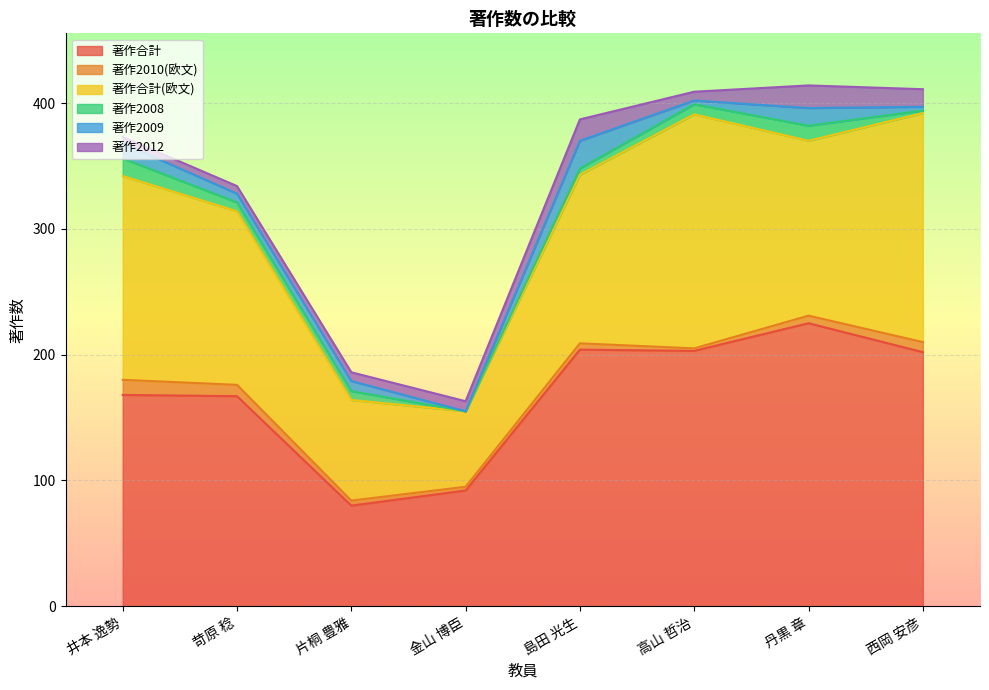

What is the value of the 著作合計(欧文) point at the 7th from the left?

139